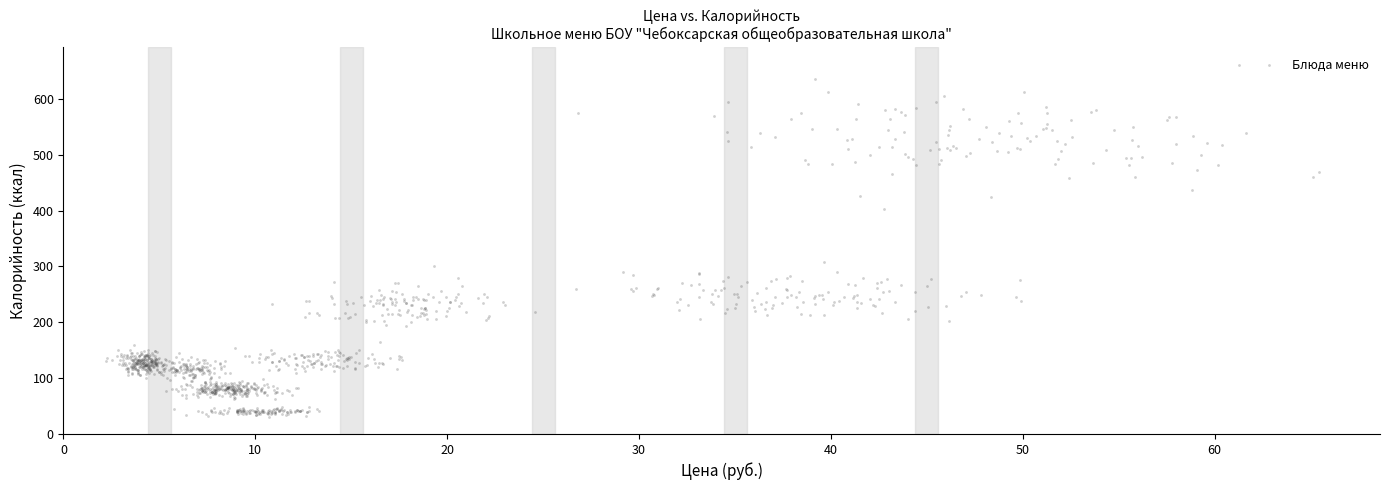

What is the range of Y values (max minus min)?

629.6